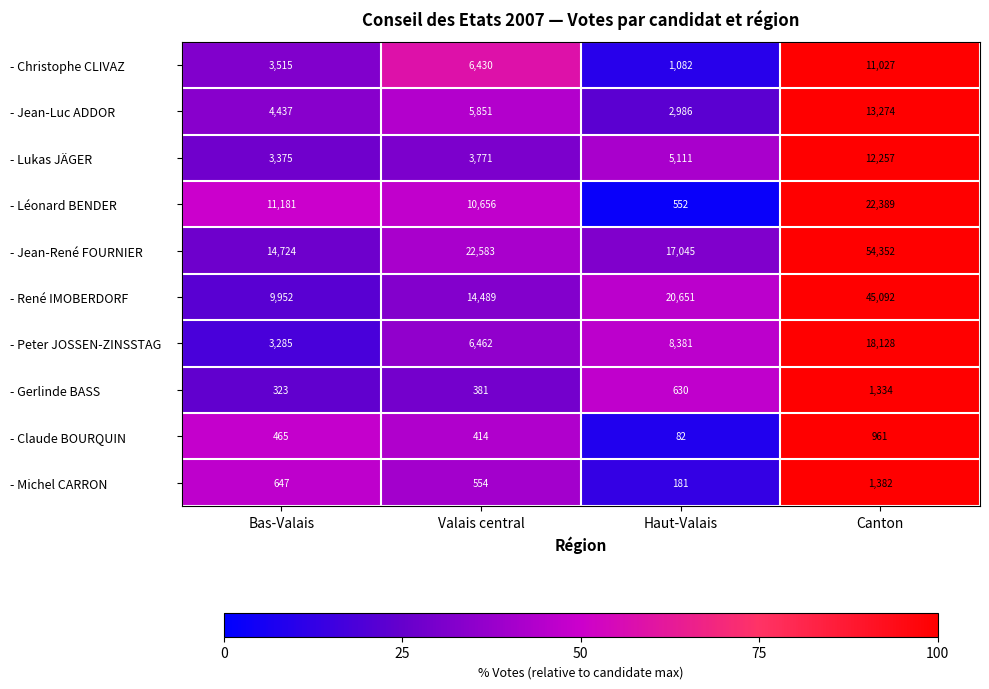

What is the difference between the - Claude BOURQUIN values at Bas-Valais and Haut-Valais?

383